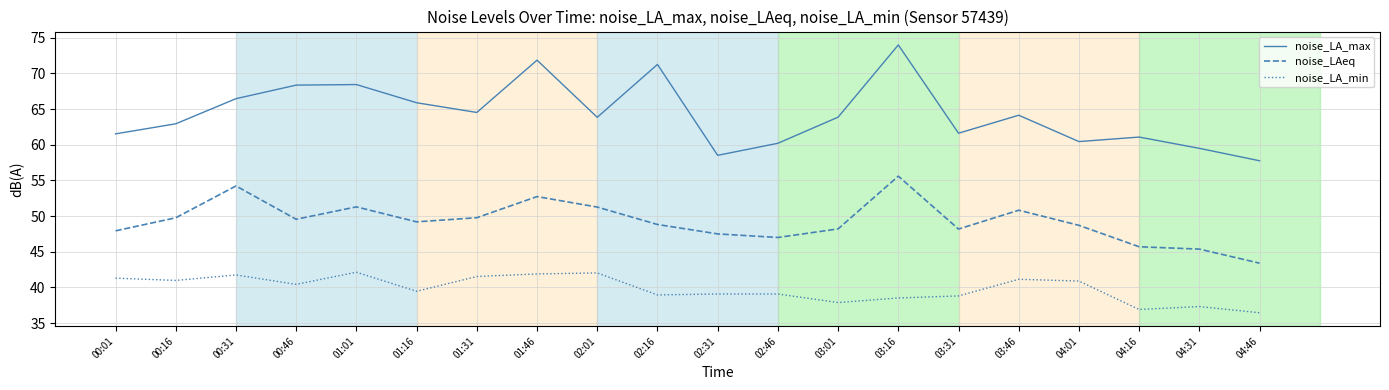

What is the spread (max minus min) of values at 03:16?

35.5